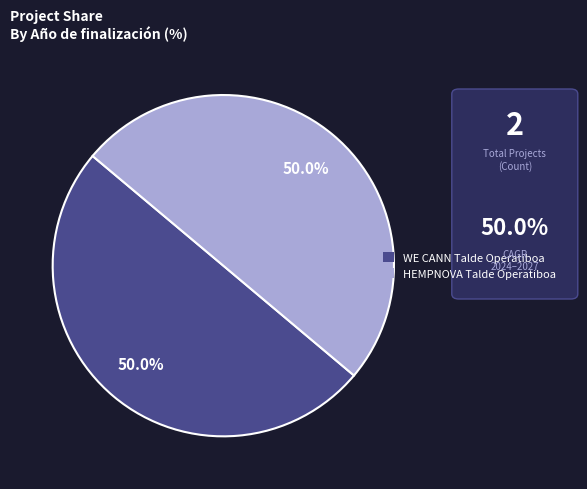

Is it true that HEMPNOVA Talde Operatiboa is 37% of the pie?

False